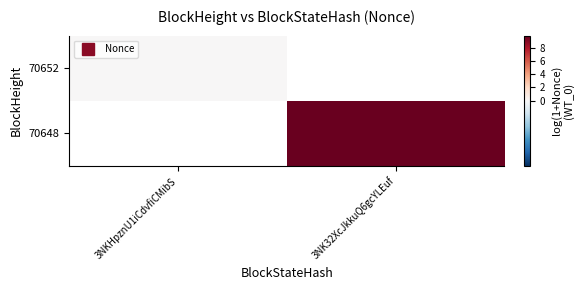

Rank the categories by 70648 value from lowest to highest.

3NKHpznU1iCdvfiCMibS, 3NK32XcJkkuQ6gcYLEuf